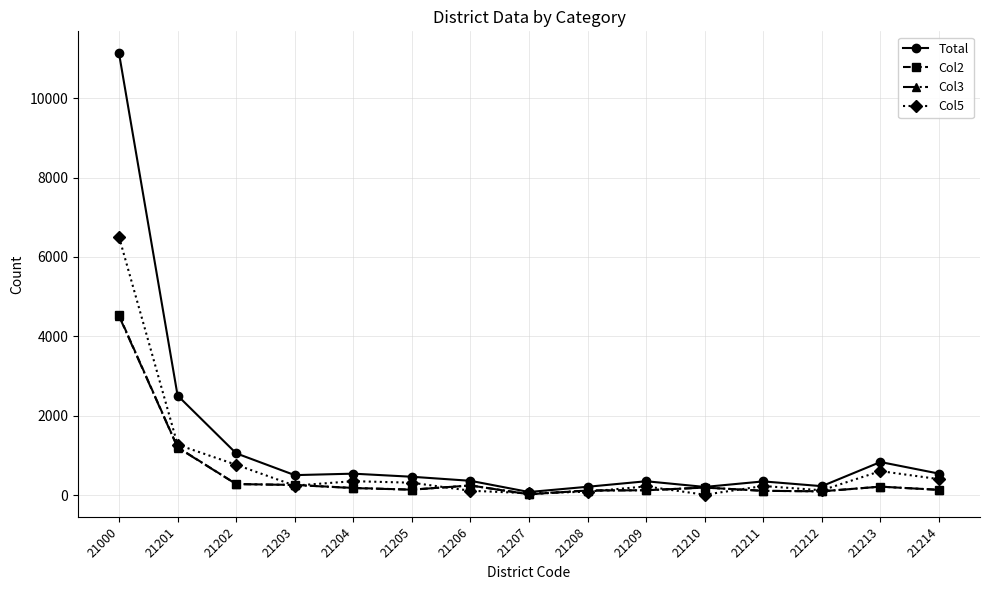

What is the sum of the Col5 values at 21212 and 21208?

219